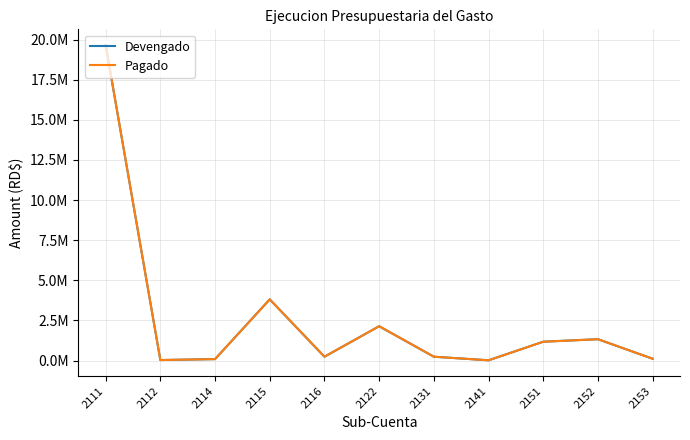

Is it true that Devengado equals 94383.9 at 2114?

True